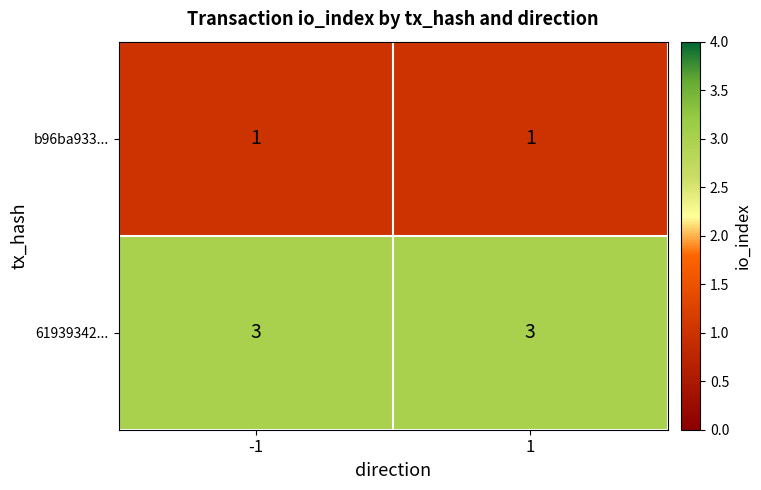

What is the average value of the 61939342... series?

3